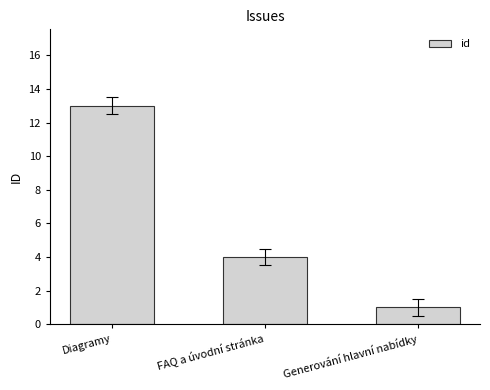

What is the difference between the second highest and minimum values?

3